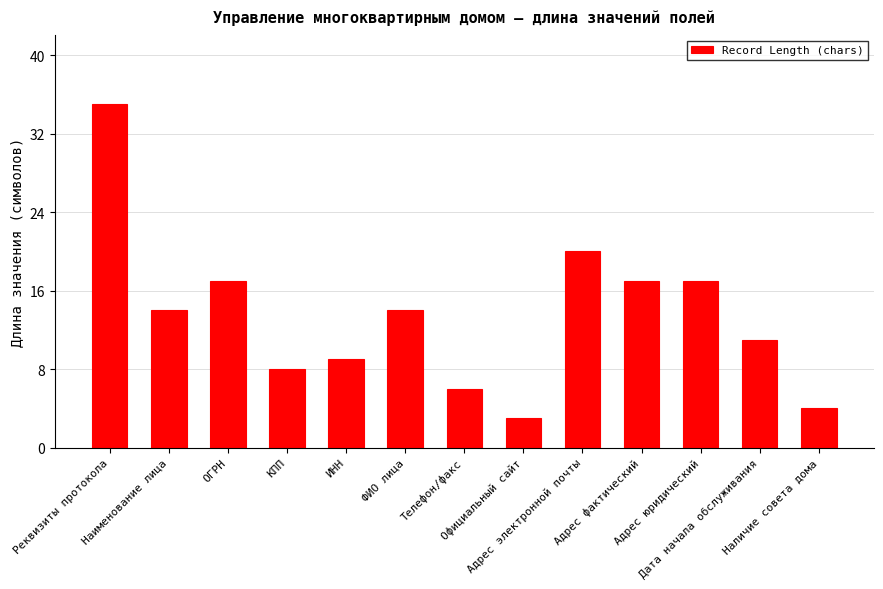

Between Наличие совета дома and Реквизиты протокола, which is larger?

Реквизиты протокола